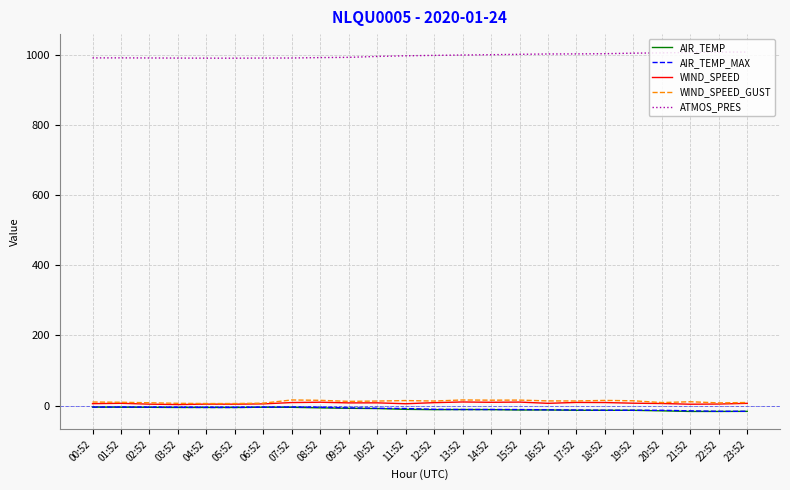

Is the value of AIR_TEMP at 19:52 greater than the value of WIND_SPEED at 16:52?

No